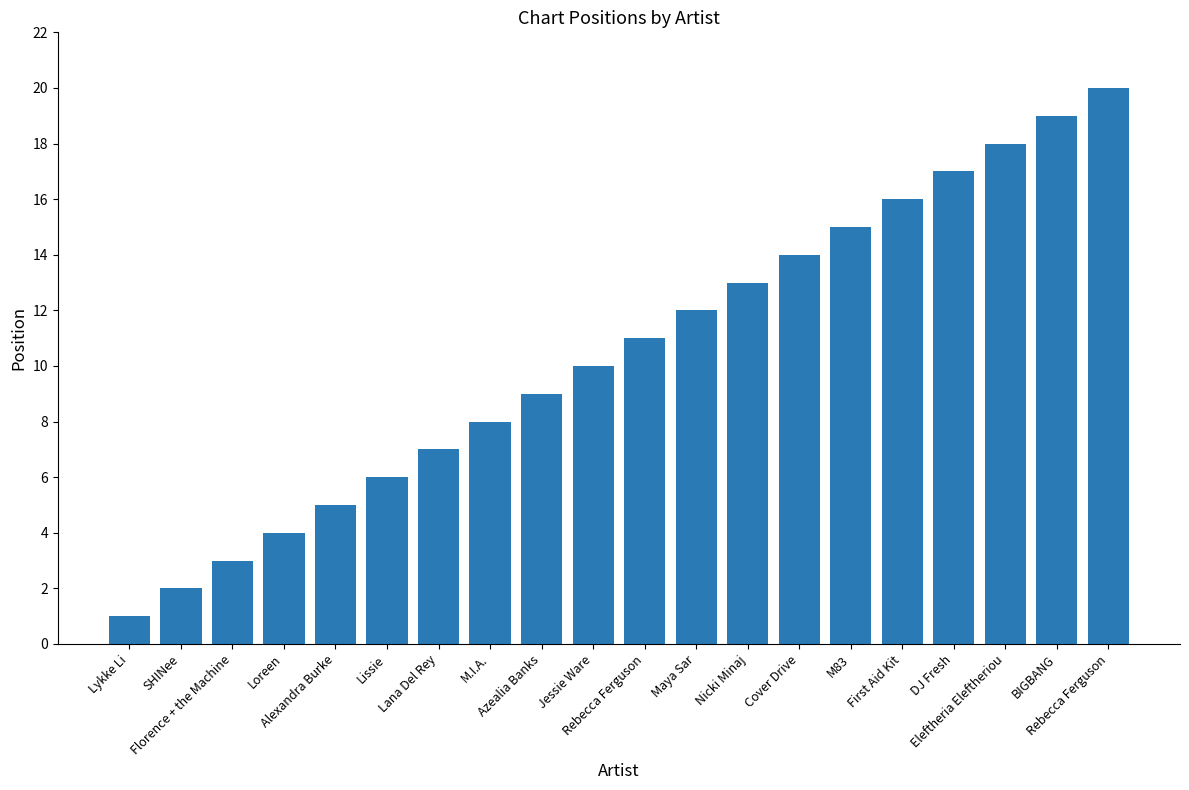

The chart shows a value of 2 at Alexandra Burke. True or false?

False